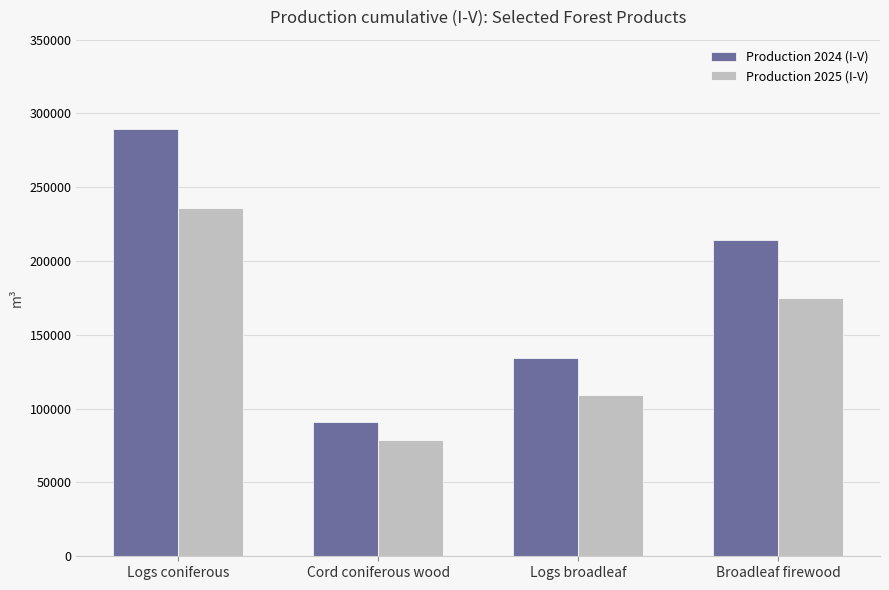

Rank the categories by Production 2024 (I-V) value from lowest to highest.

Cord coniferous wood, Logs broadleaf, Broadleaf firewood, Logs coniferous